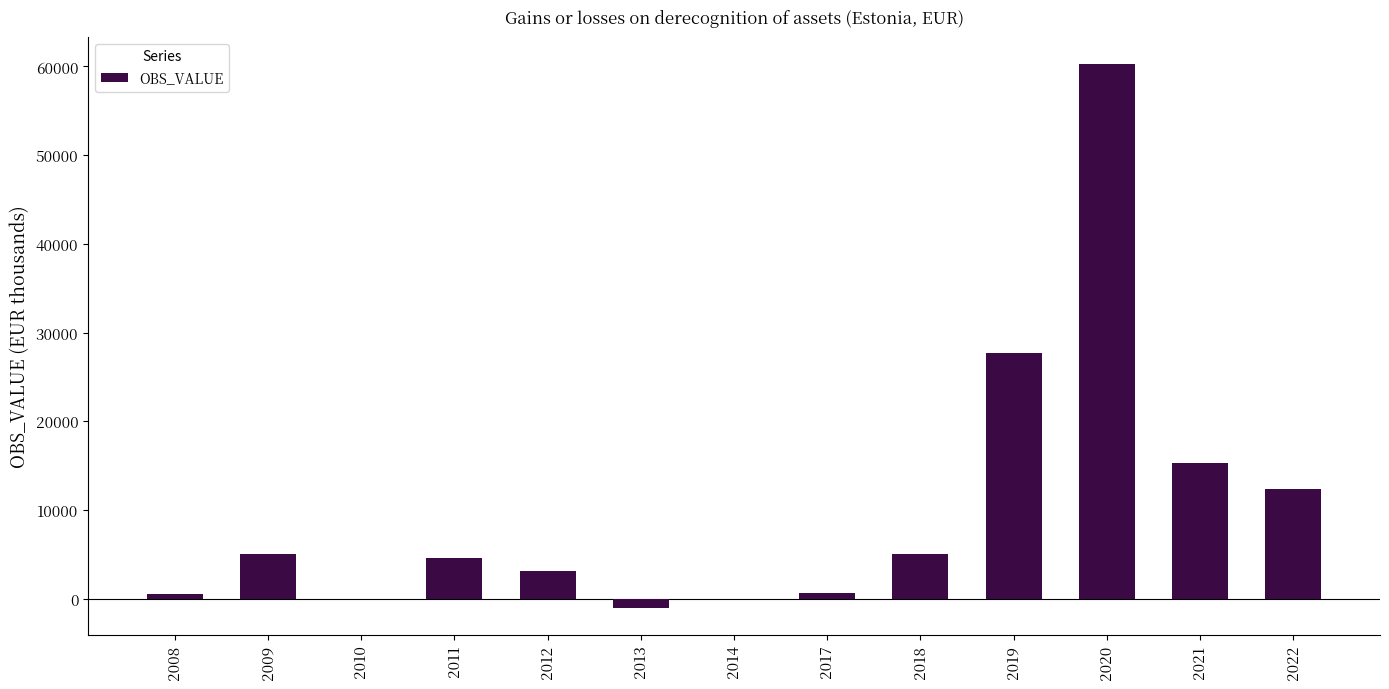

Where is the data nearest to the value 29623?

2019